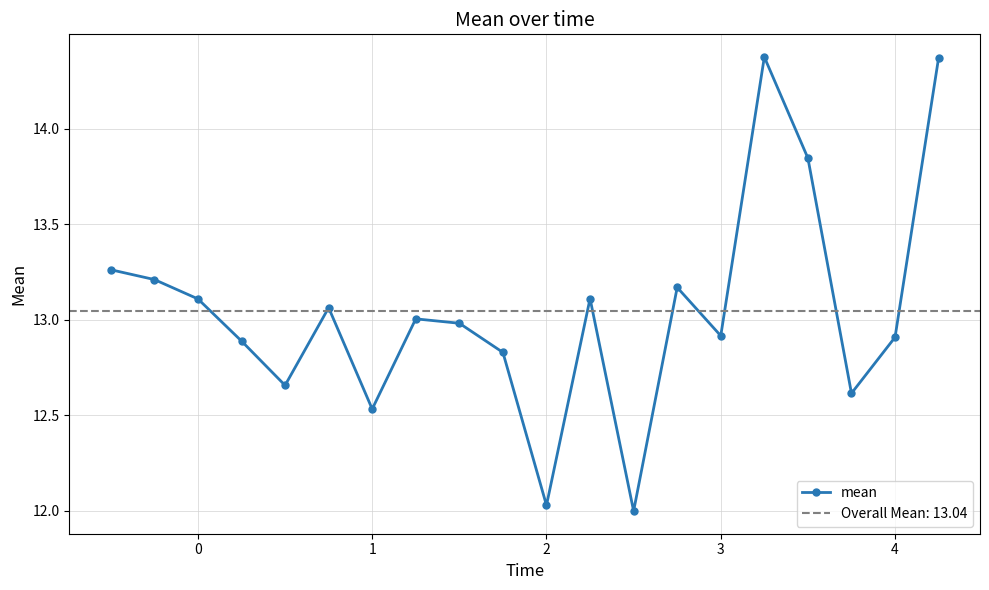

The value of mean at 4 is 22.2. True or false?

False